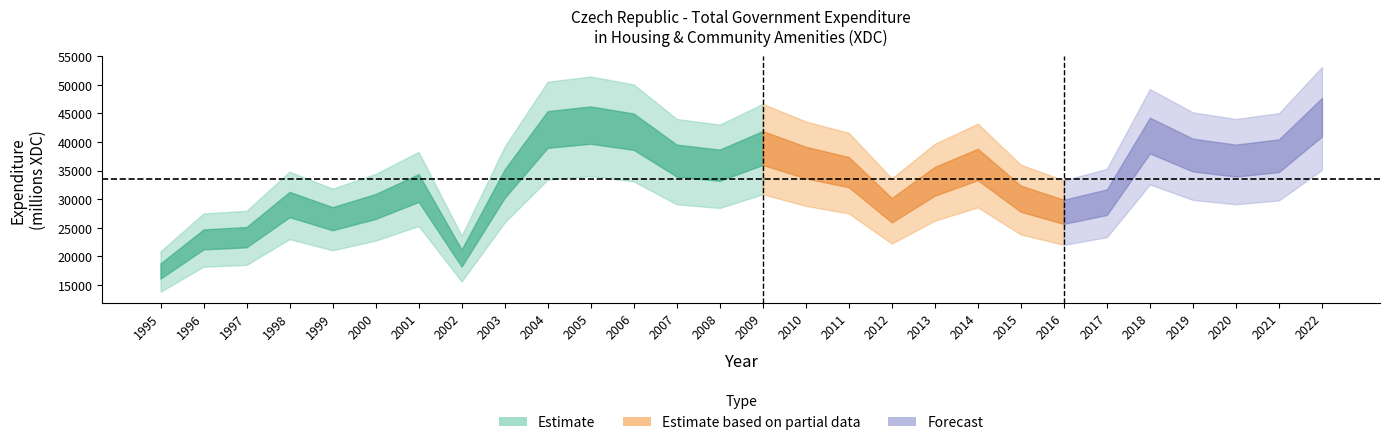

What is the difference between the maximum and minimum values?

27312